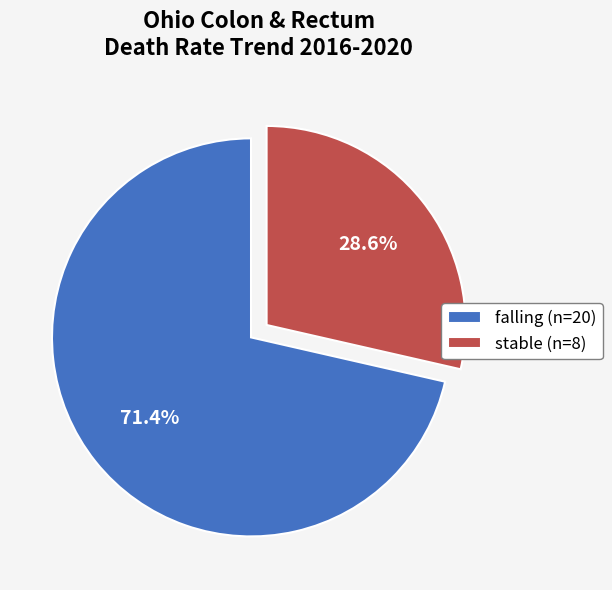

Rank the categories by value from highest to lowest.

falling (n=20), stable (n=8)